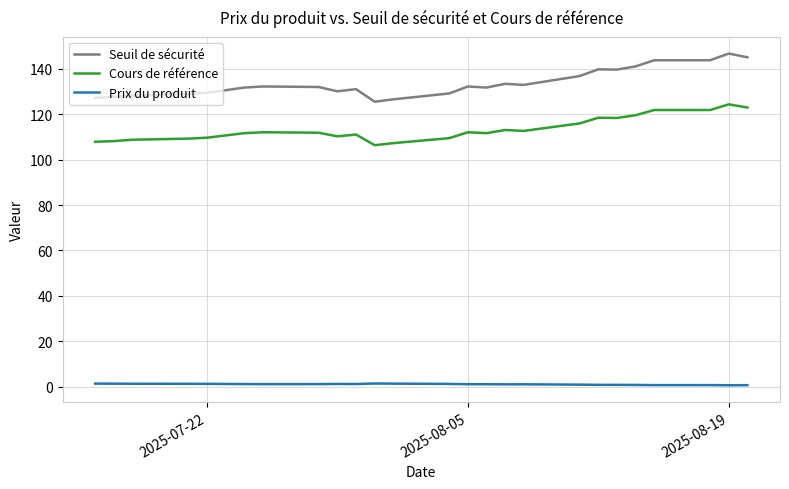

What is the difference between the maximum and minimum values in the Cours de référence series?

18.0